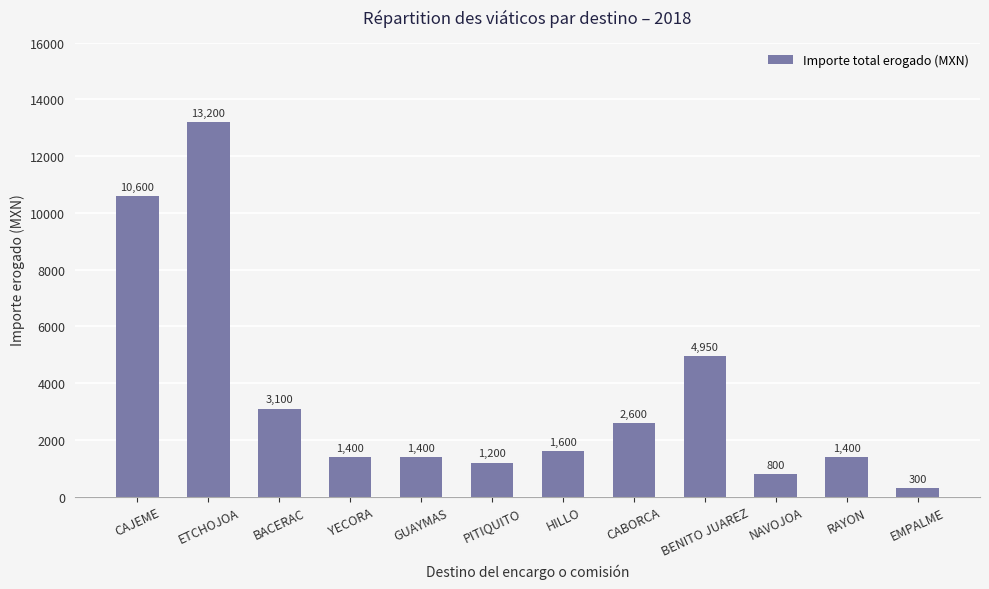

Are the bars horizontal?

No